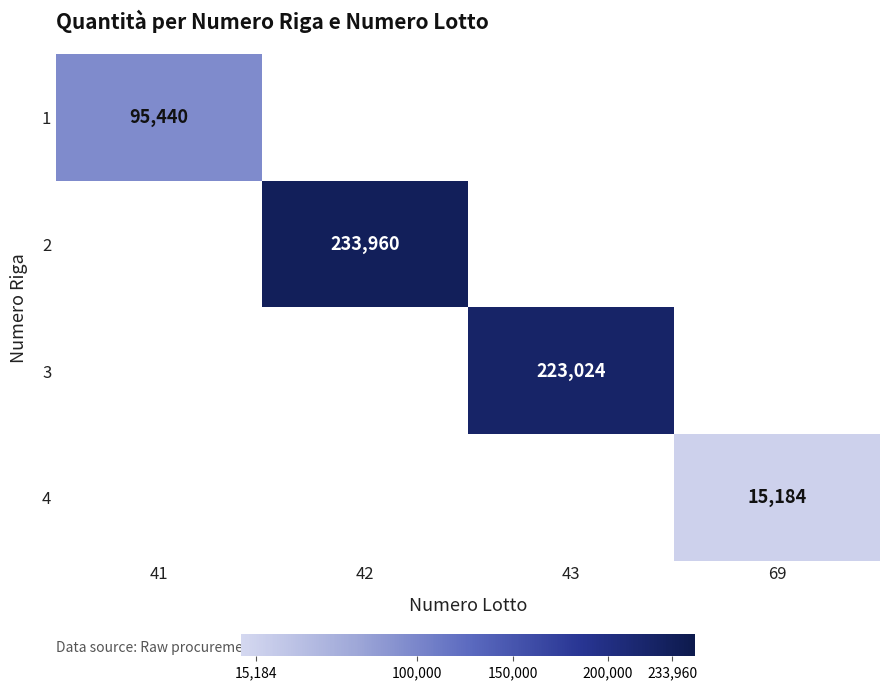

The 3 series shows 223024 at 43. True or false?

True